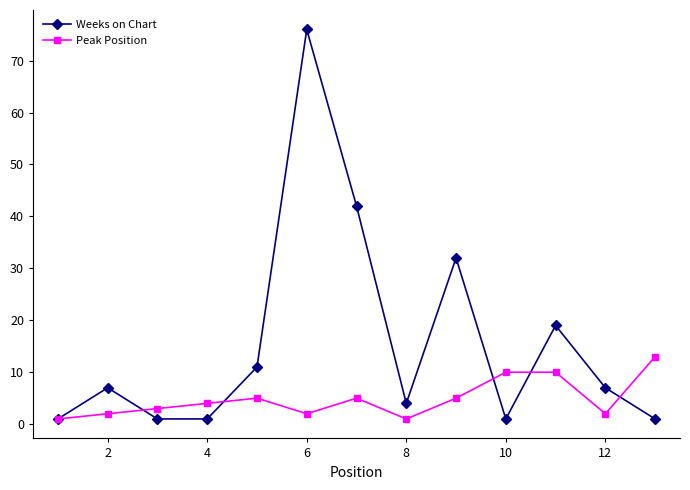

List the series in order of their peak value, lowest first.

Peak Position, Weeks on Chart